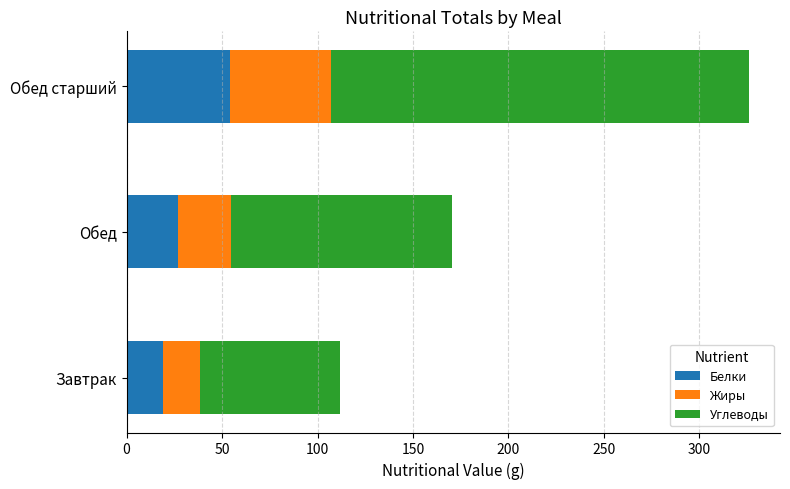

At which label does Белки reach its minimum?

Завтрак